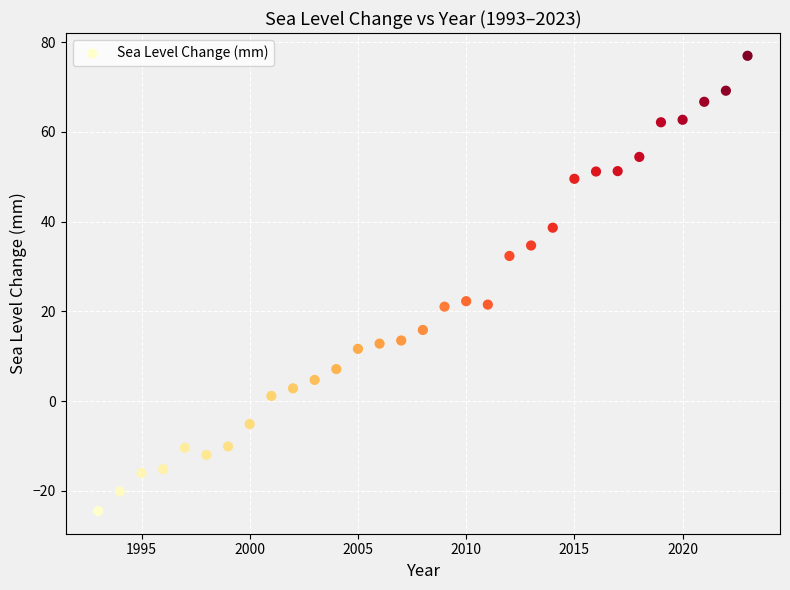

What is the range of X values (max minus min)?

30.0